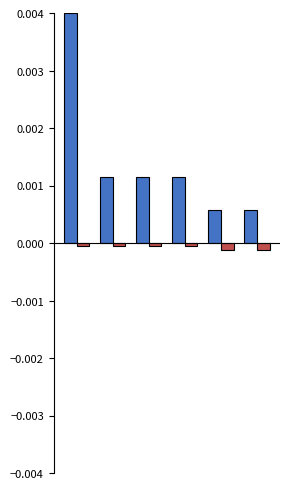

How many categories are shown in the chart?

6